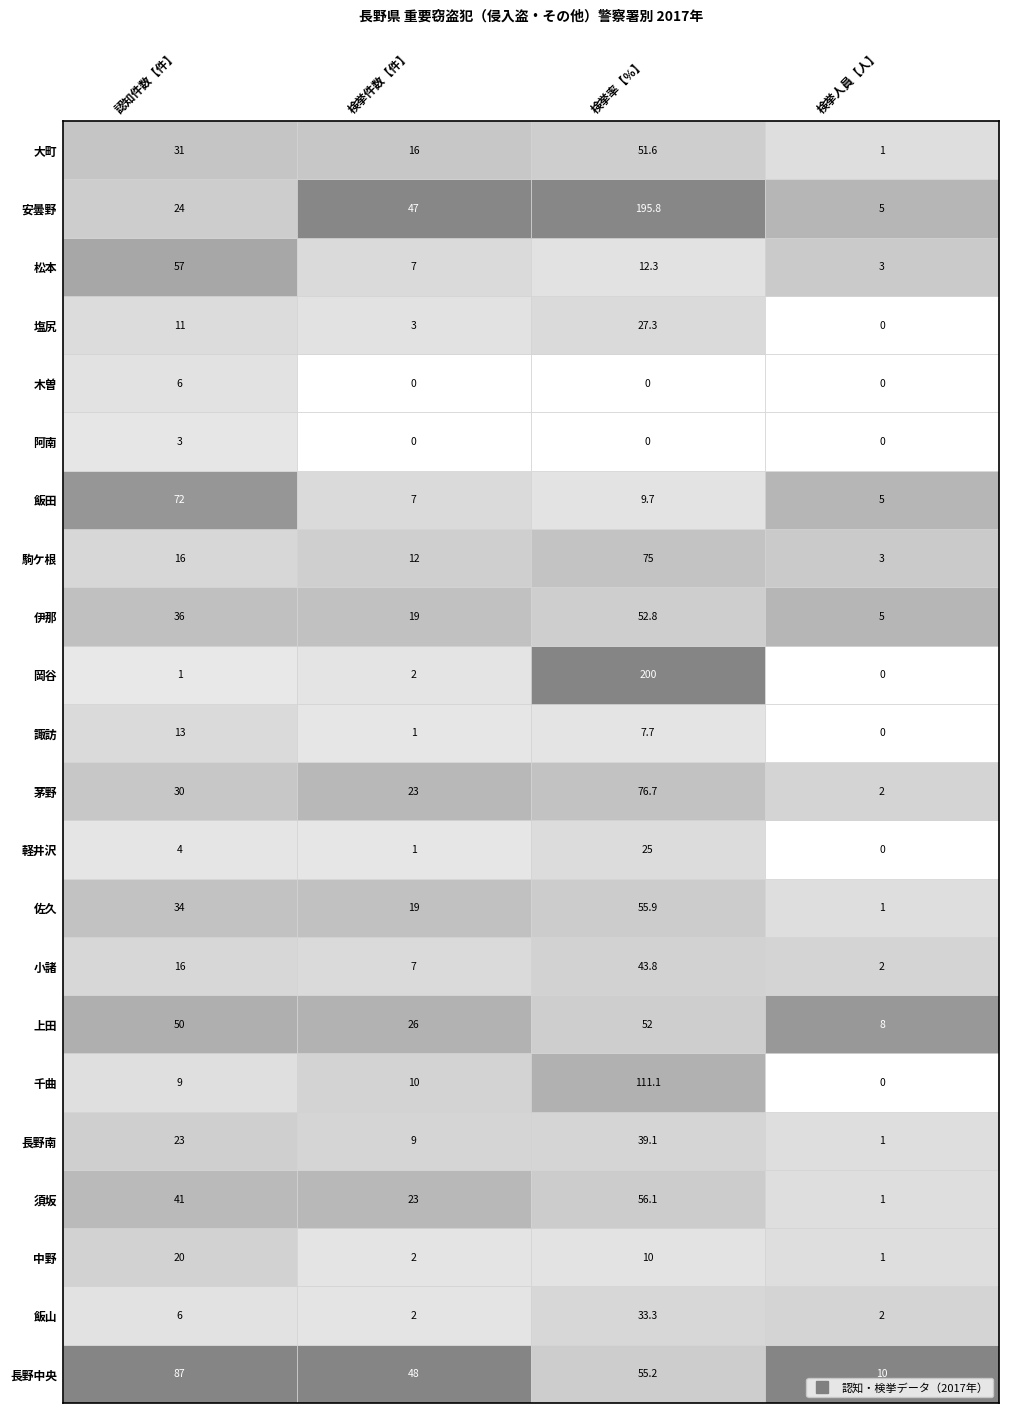

At which category does the chart reach its peak across all series?

検挙率【％】